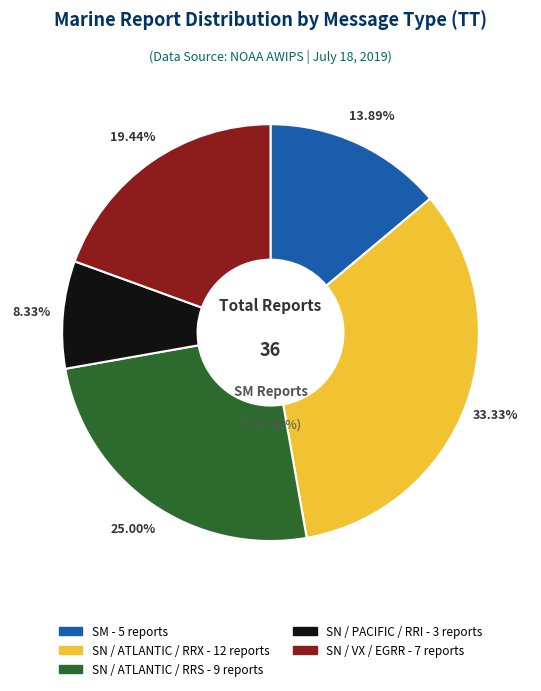

True or false: SN accounts for 82% of the total.

False